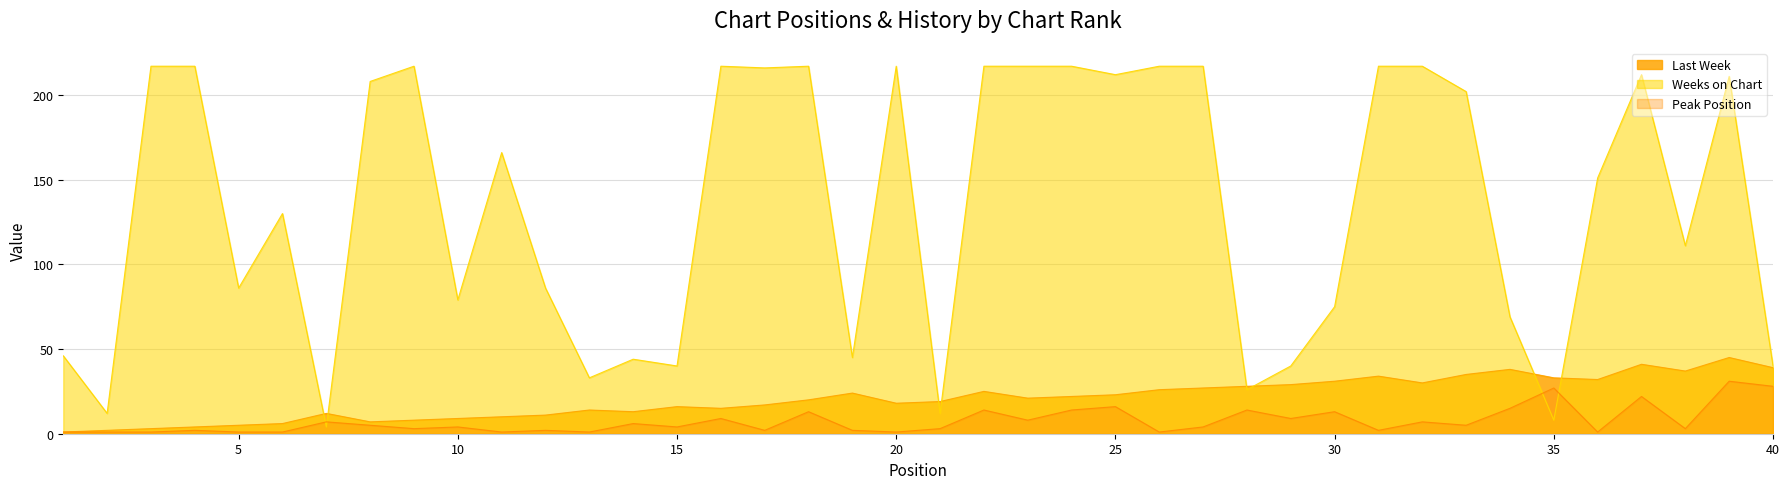

How many times do Last Week and Weeks on Chart cross each other?

8